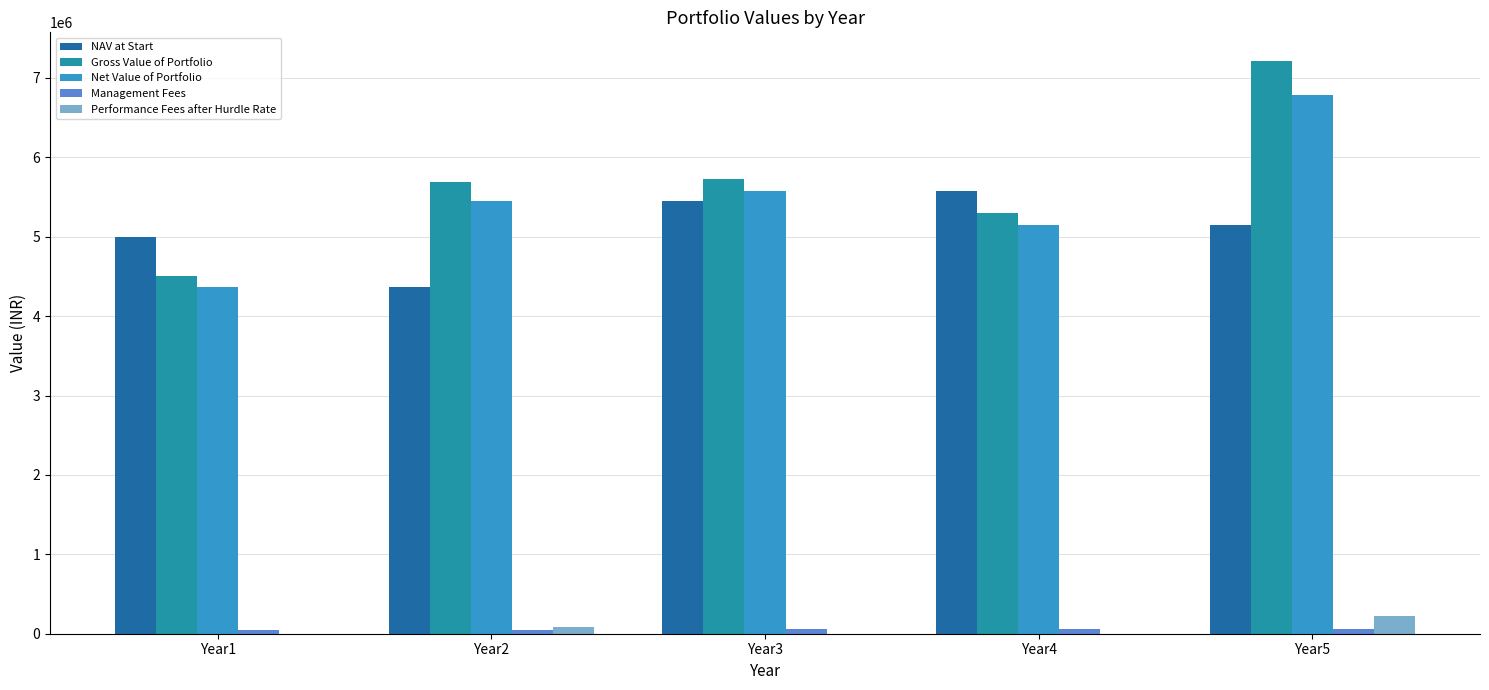

The value of NAV at Start at Year5 is 5153012.3. True or false?

True